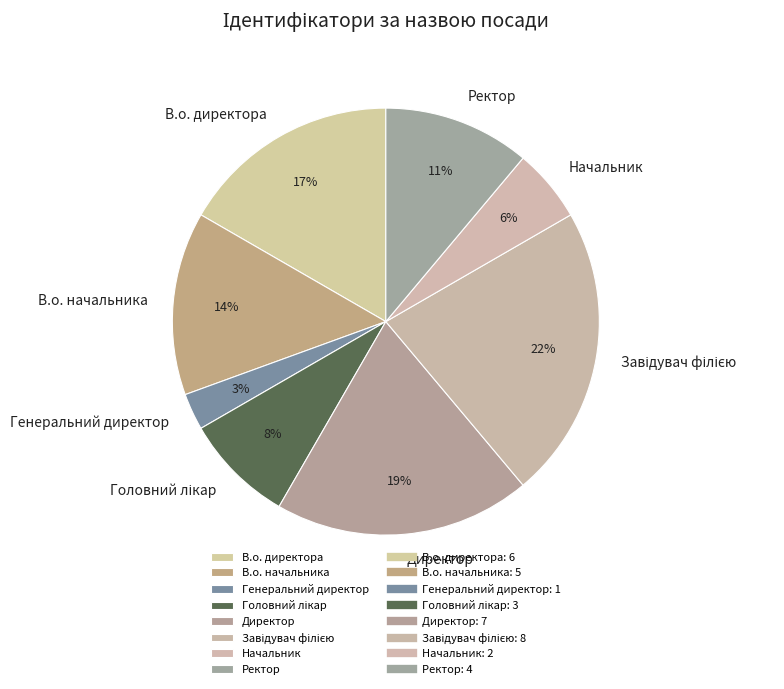

How many segments does this pie chart have?

8